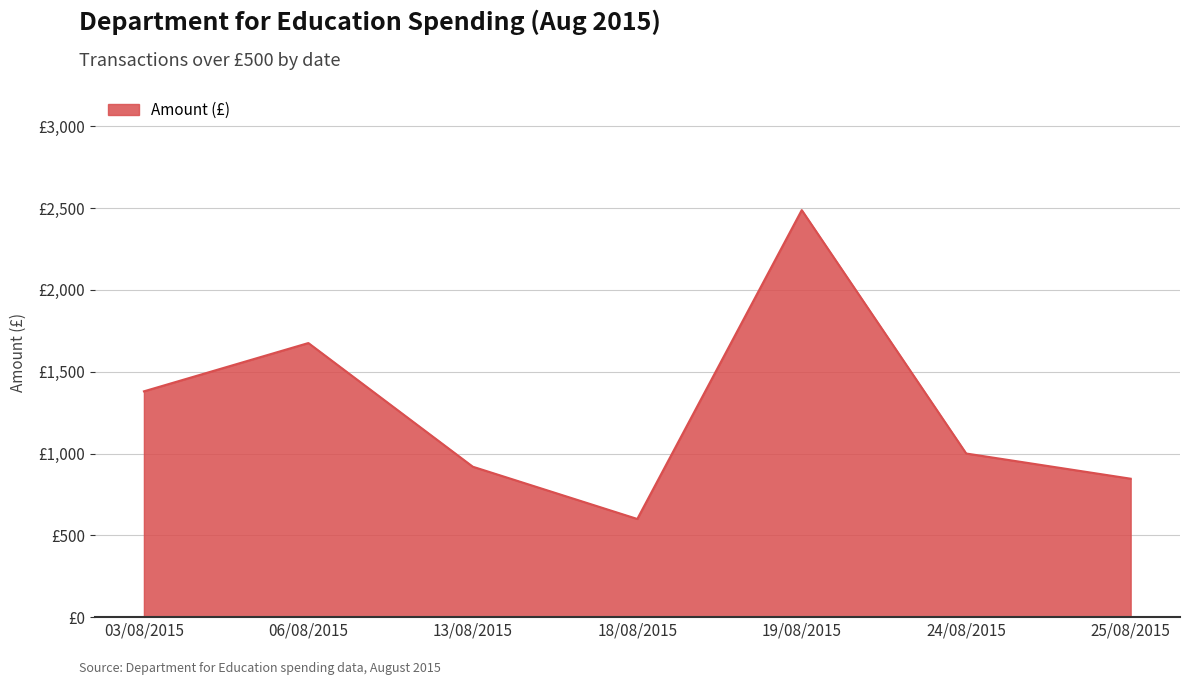

Does the chart display data point markers on the line(s)?

No